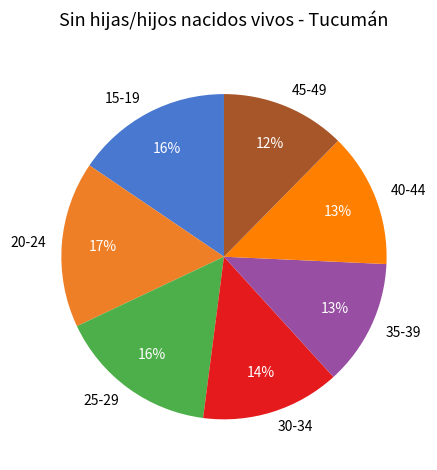

How many segments does this pie chart have?

7